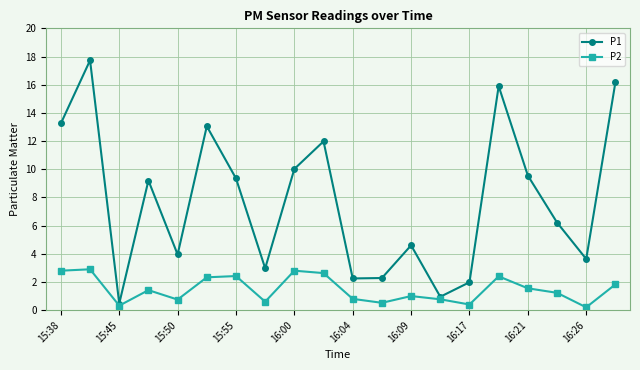

Which series has the largest range (max minus min)?

P1